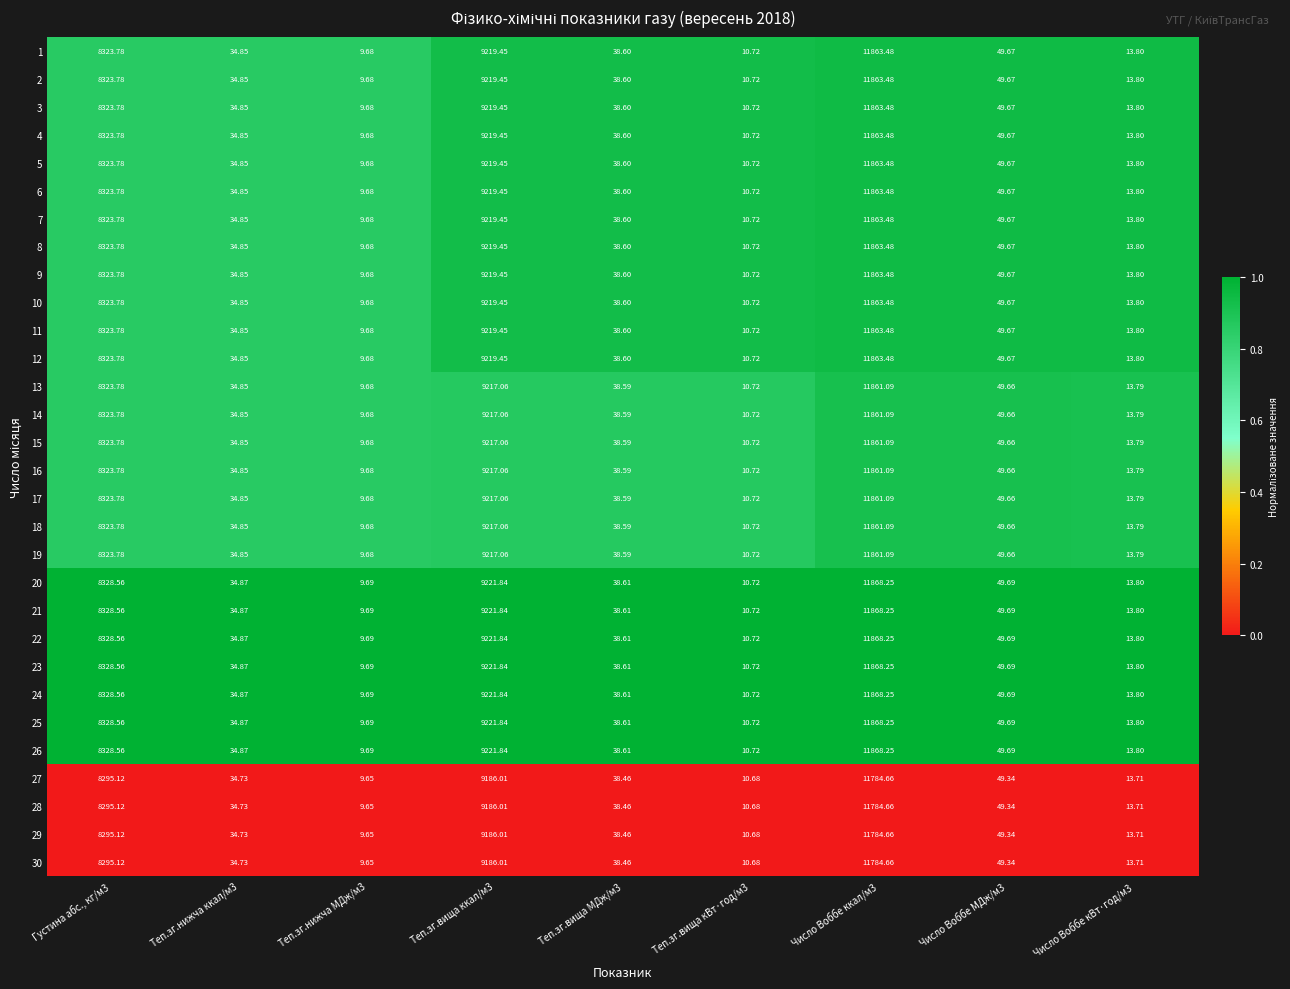

Is the value of 16 at Теп.зг.нижча ккал/м3 greater than the value of 23 at Число Воббе ккал/м3?

No